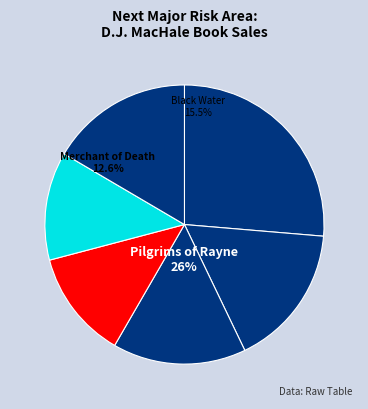

Approximately how many times larger is the value at Pilgrims of Rayne compared to Quillan Games?

1.6